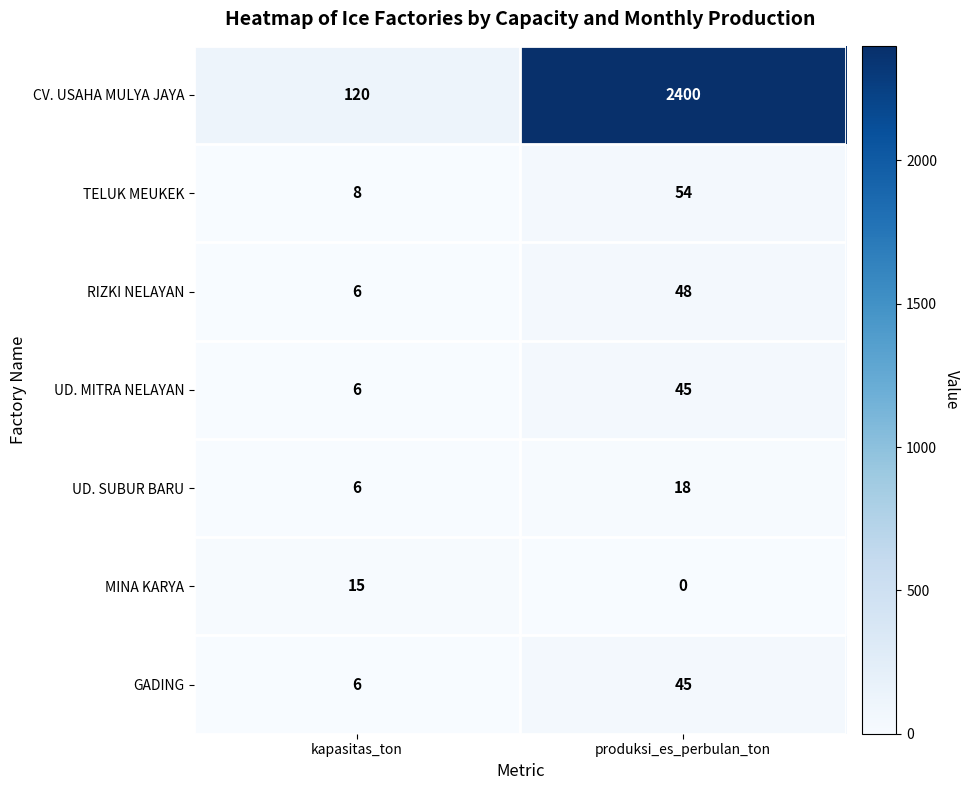

Is the value of MINA KARYA at kapasitas_ton greater than the value of RIZKI NELAYAN at produksi_es_perbulan_ton?

No